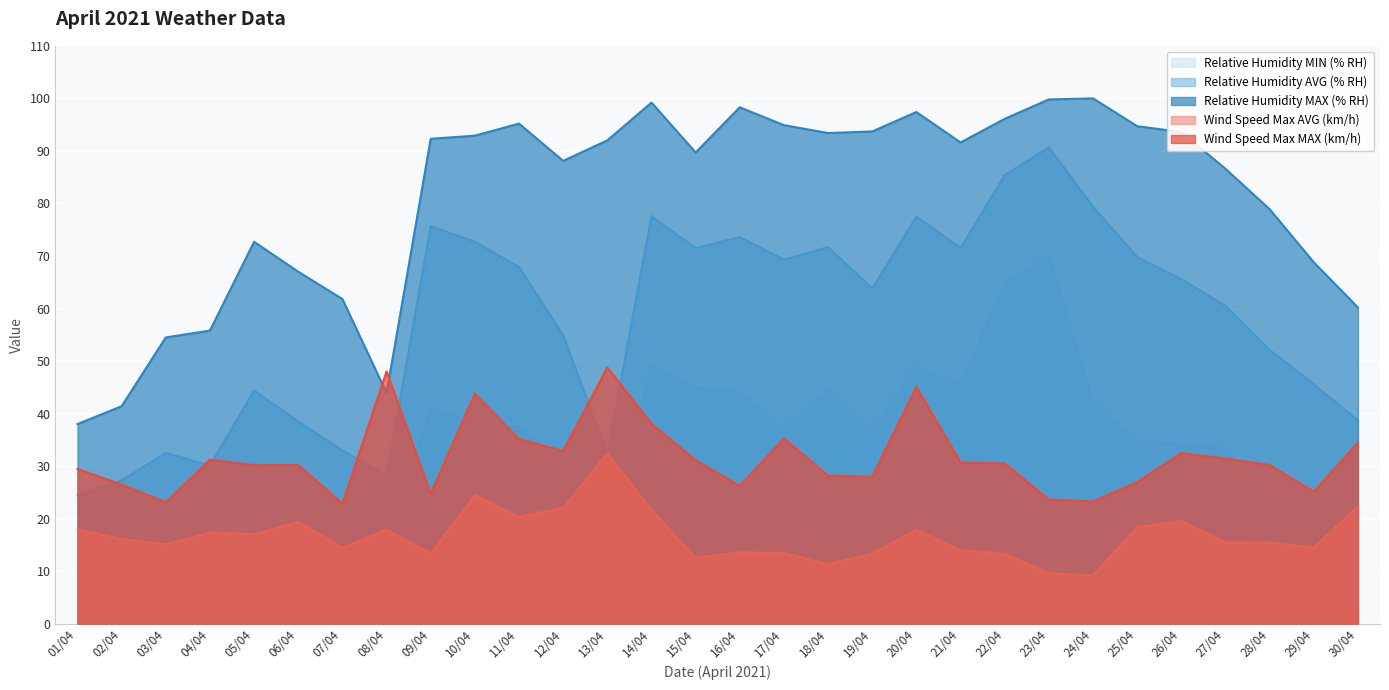

What is the sum of all Relative Humidity MIN (% RH) values?

978.6